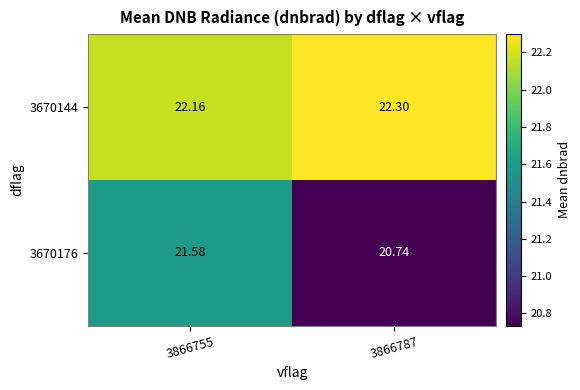

How many distinct data groups are displayed?

2